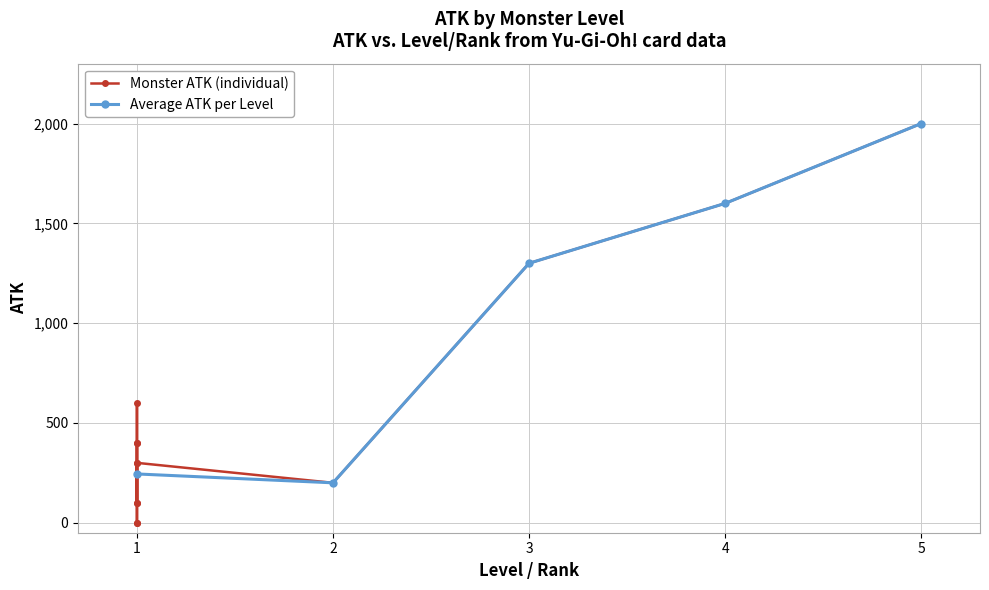

Where is the first local minimum for Average ATK per Level?

2